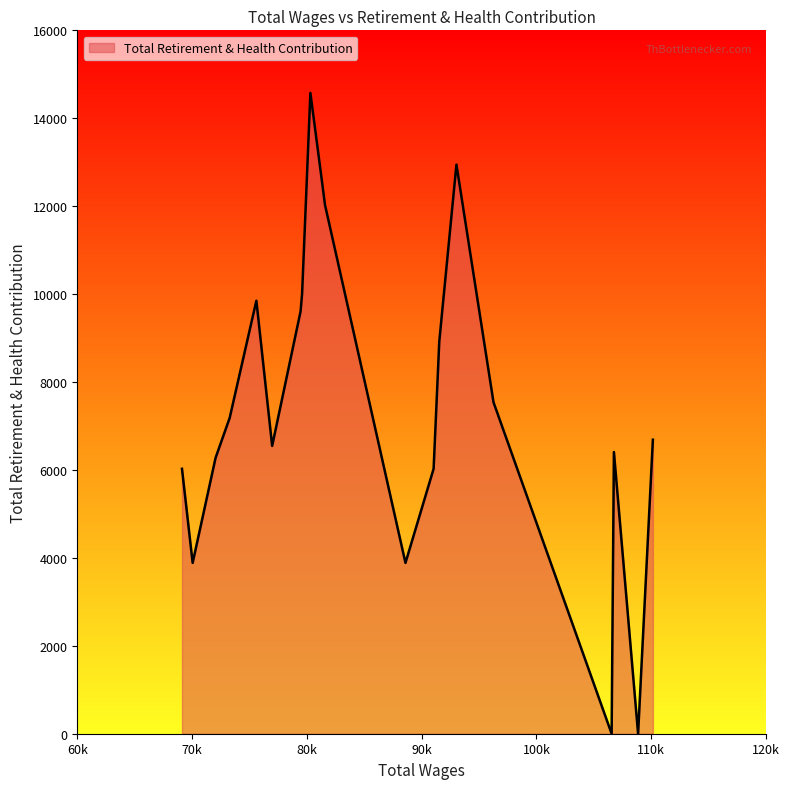

Count the number of data series in this chart.

1